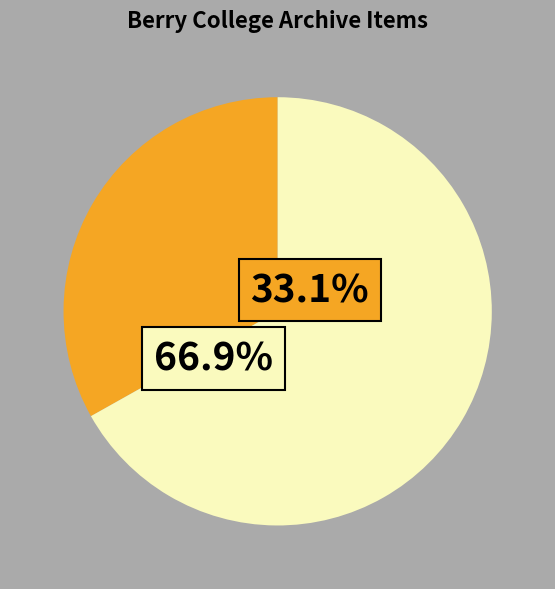

To the nearest percent, what is the difference between the largest and smallest slice percentages?

34%